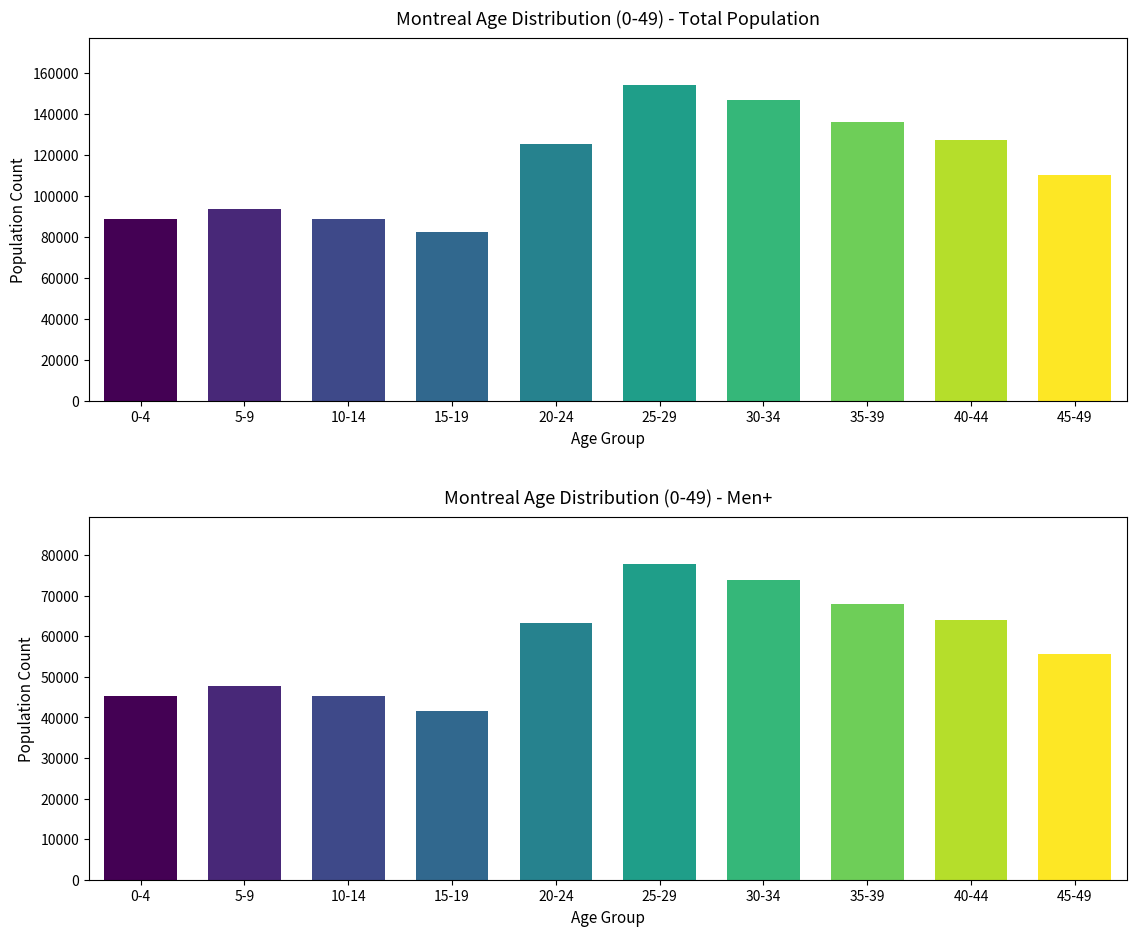

What is the smallest value displayed?

41675